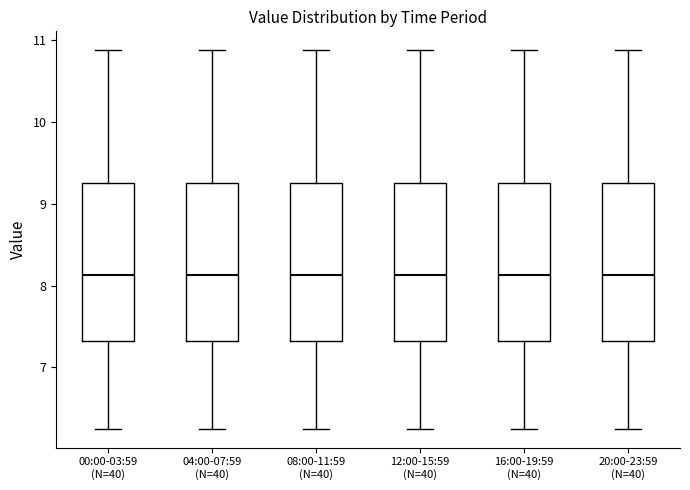

Where is the lower edge of the box for 16:00-19:59 (N=40) on the y-axis? The values are not printed on the chart, so give them approximately, as read against the axis.

7.3